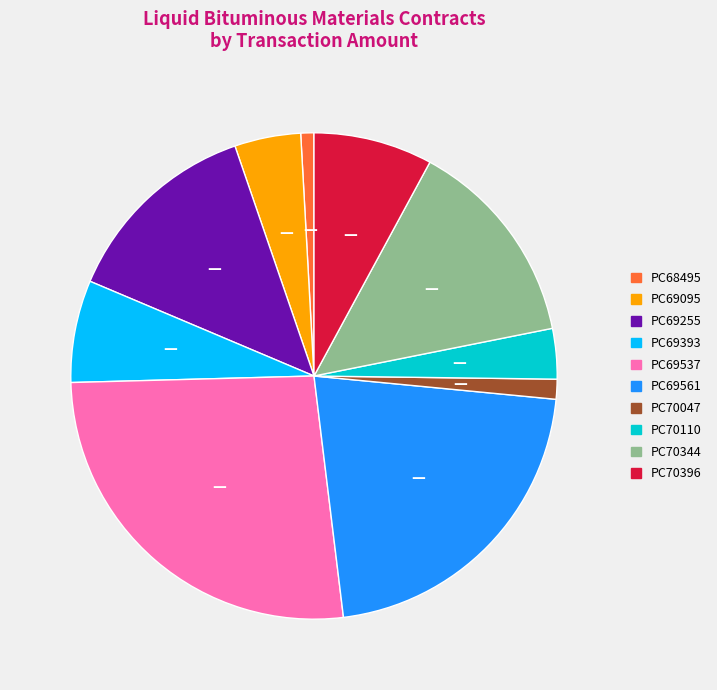

The PC69393 slice represents 7% of the pie. True or false?

True